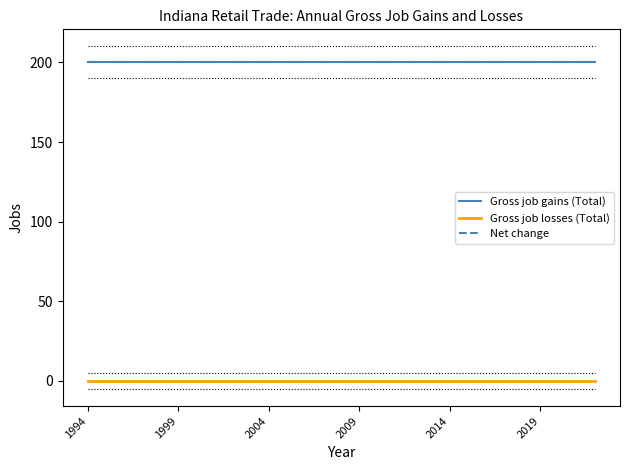

Does the chart display data point markers on the line(s)?

No